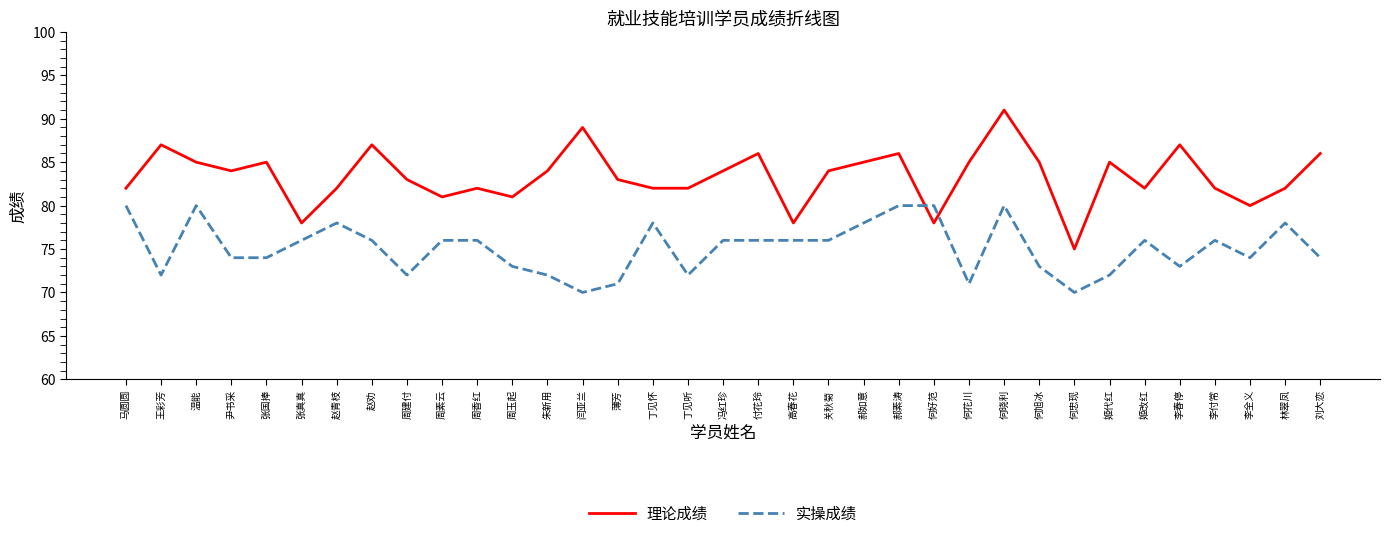

At which category does 理论成绩 reach its first local valley?

尹书采